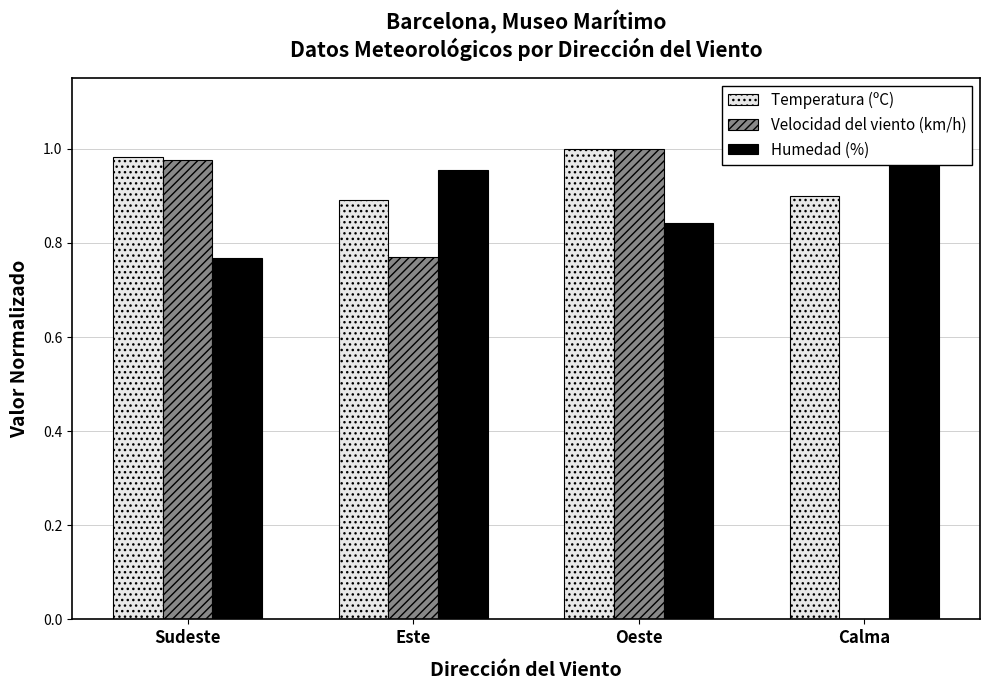

Which category has the lowest value across all series?

Calma